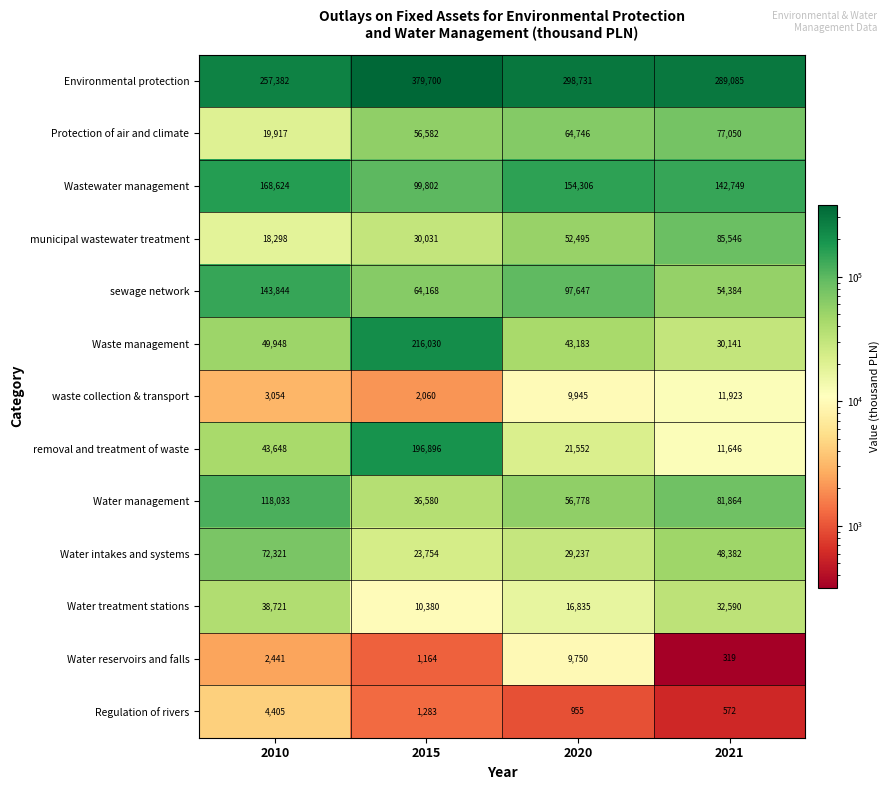

Count the Protection of air and climate values in the range 56582 to 77050.

3